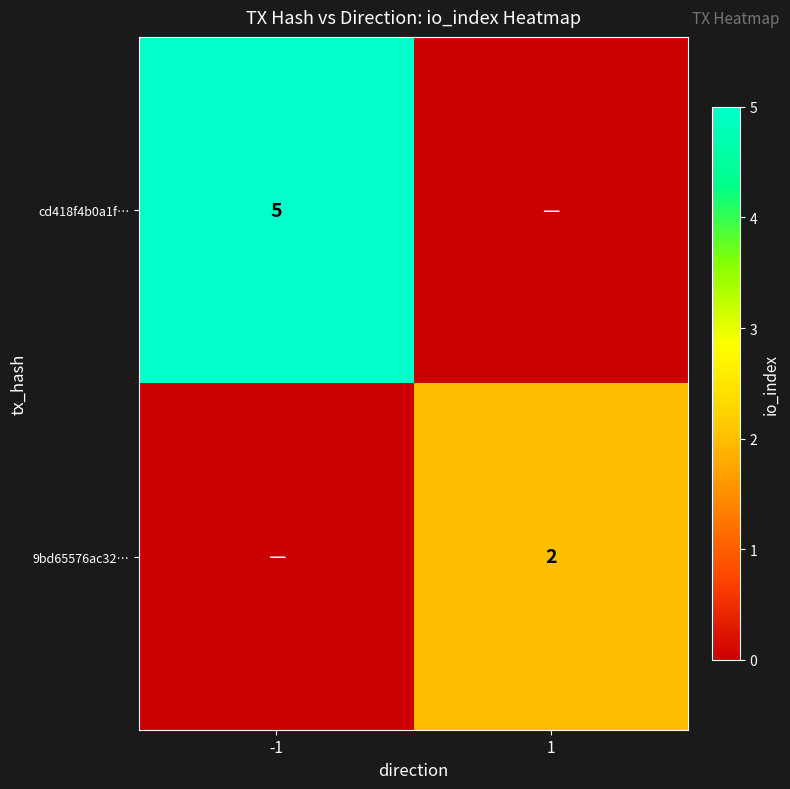

True or false: cd418f4b0a1f… has a value of 7 at -1.

False